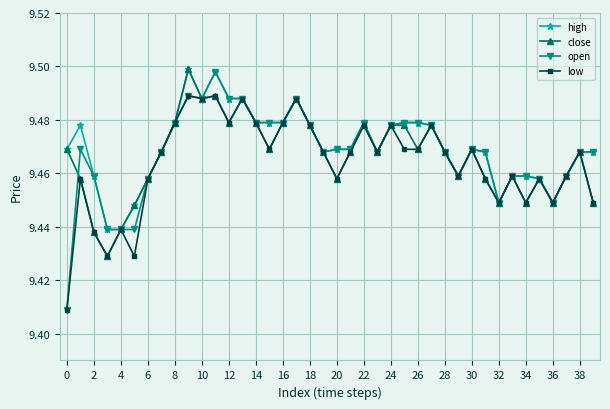

Which series has the widest spread of values?

open